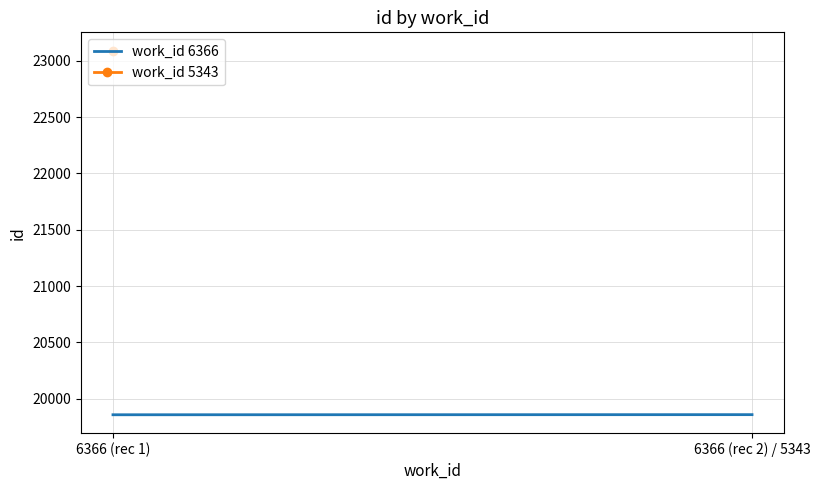

At which label is the value closest to 19858?

6366 (rec 1)